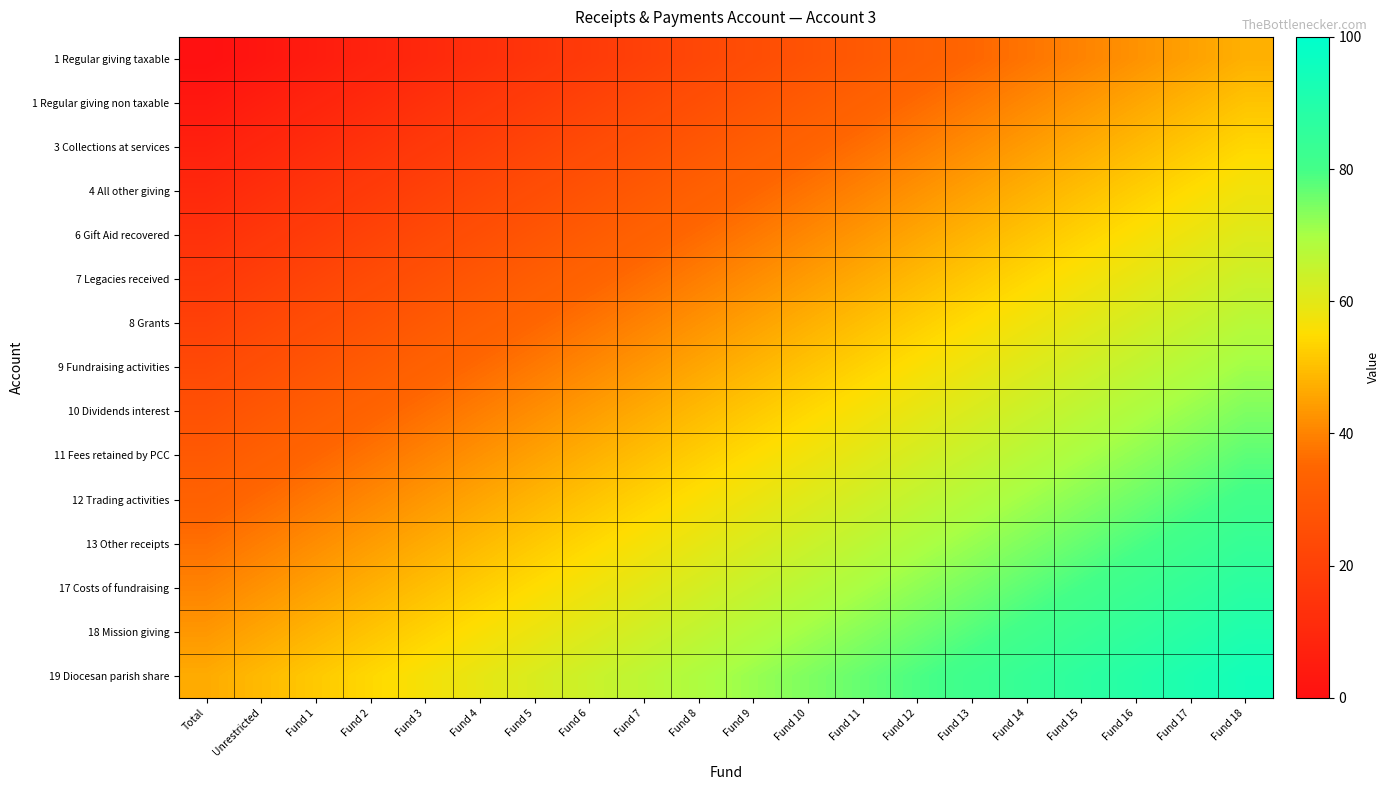

At Fund 9, list the series in order from largest to smallest.

19 Diocesan parish share, 18 Mission giving, 17 Costs of fundraising, 13 Other receipts, 12 Trading activities, 11 Fees retained by PCC, 10 Dividends interest, 9 Fundraising activities, 8 Grants, 7 Legacies received, 6 Gift Aid recovered, 4 All other giving, 3 Collections at services, 1 Regular giving non taxable, 1 Regular giving taxable